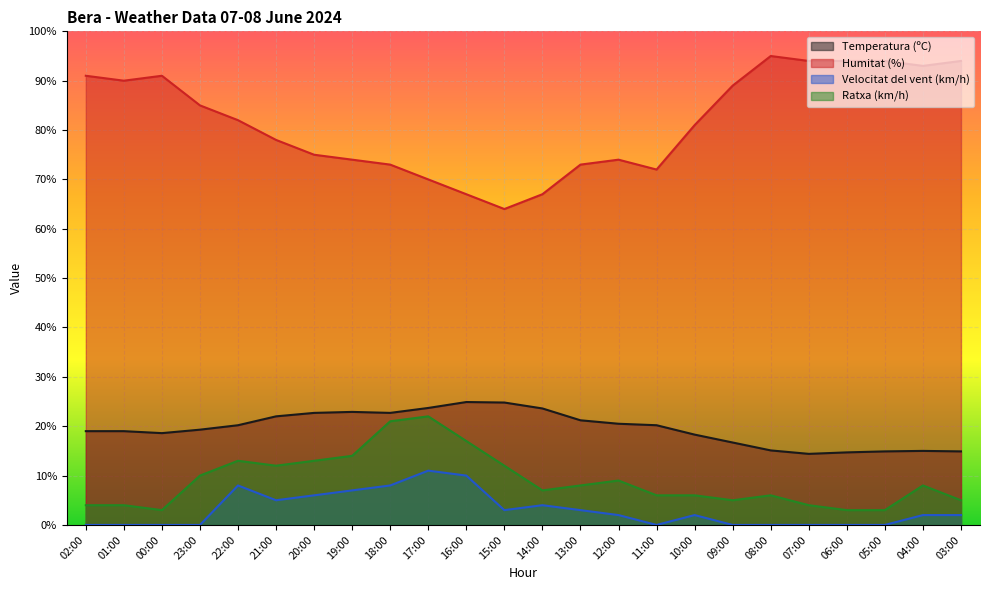

True or false: Velocitat del vent (km/h) and Temperatura (ºC) cross at least once.

False